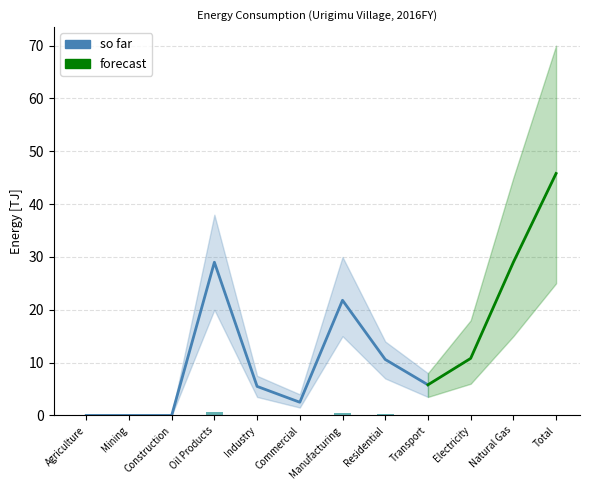

What is the difference between the so far lower values at Commercial and Industry?

2.0